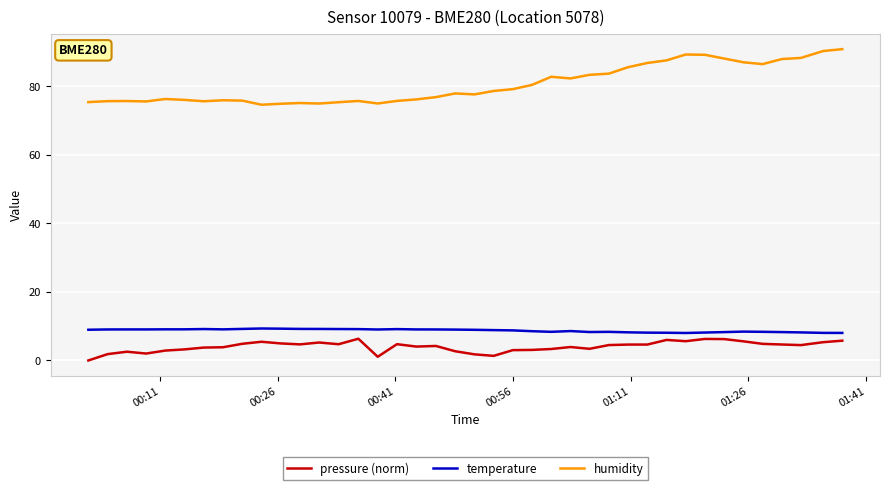

Count the number of data series in this chart.

3